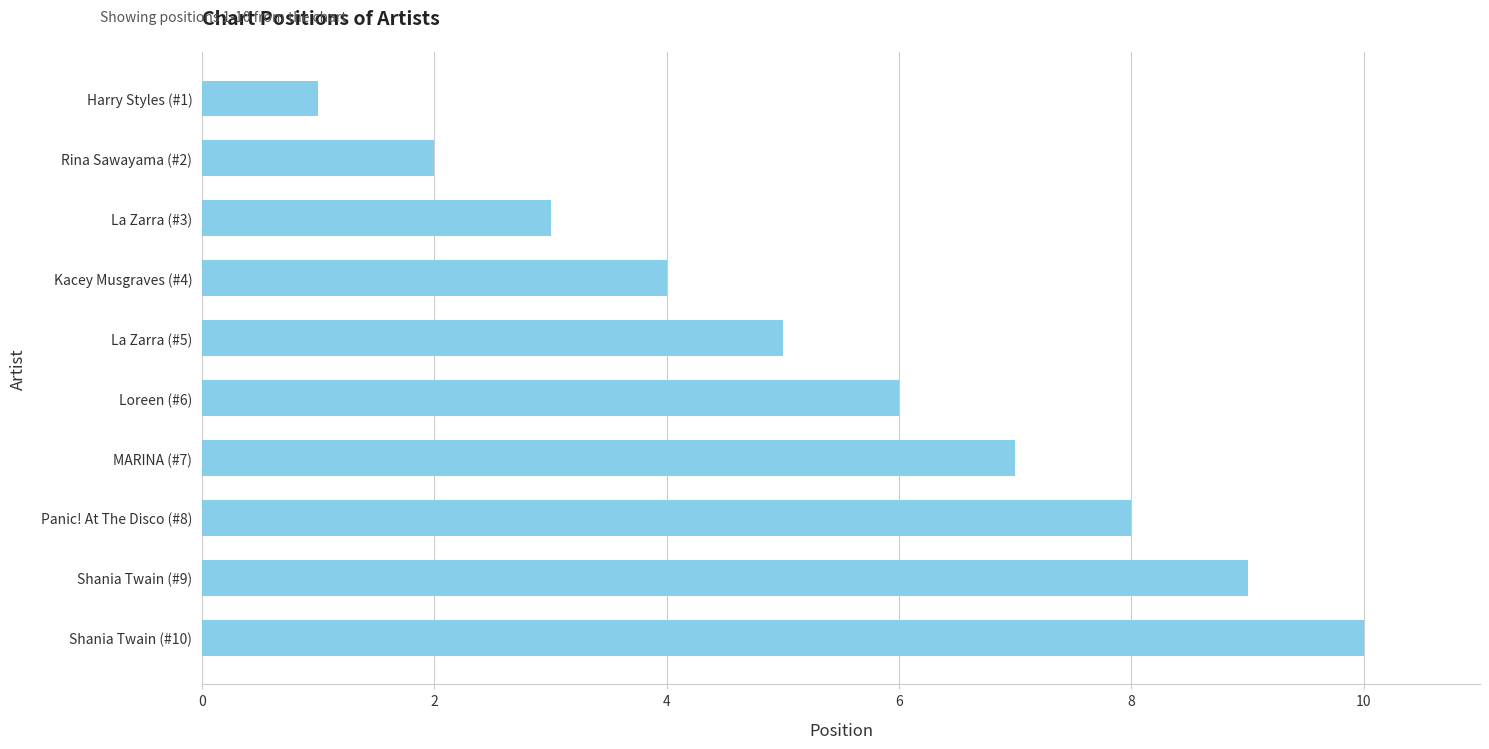

What is the change in value from MARINA (#7) to Rina Sawayama (#2)?

-5